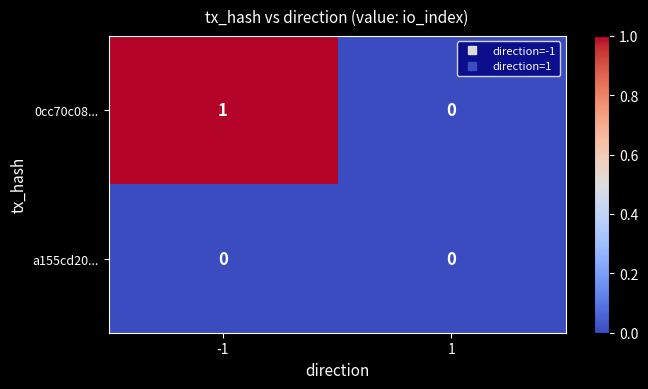

Rank the series by their maximum value, from lowest to highest.

a155cd20..., 0cc70c08...